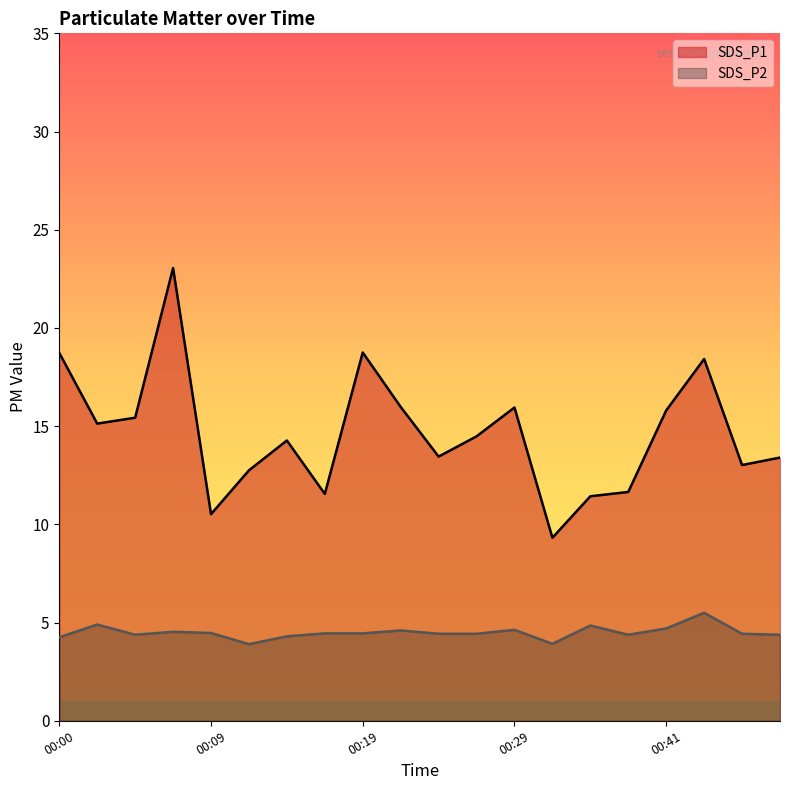

Between 00:29 and 00:17, which is larger?

00:29